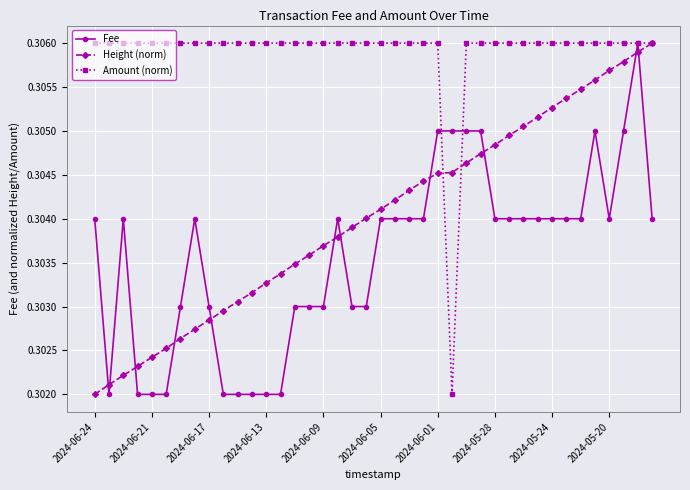

After their last crossing, which series has the higher values: Fee or Height (norm)?

Height (norm)